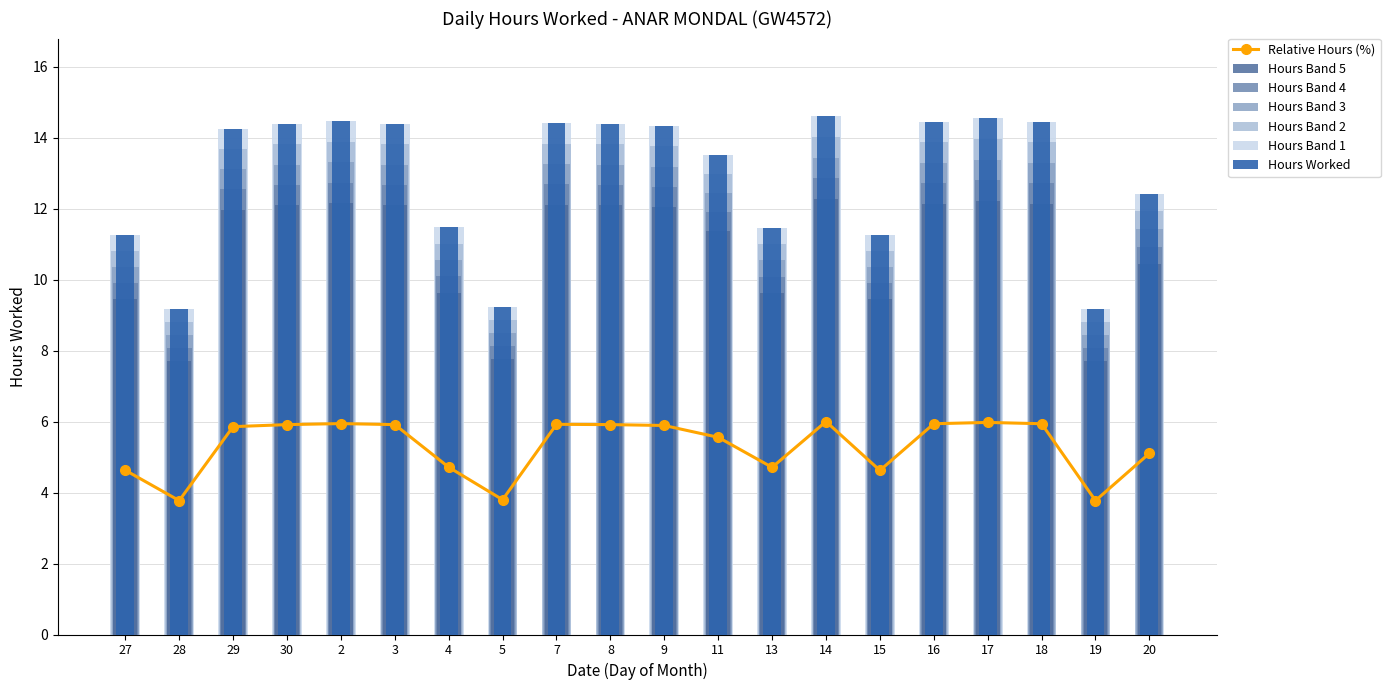

Rank the categories by value from lowest to highest.

28, 19, 5, 15, 27, 13, 4, 20, 11, 29, 9, 30, 3, 8, 7, 16, 18, 2, 17, 14